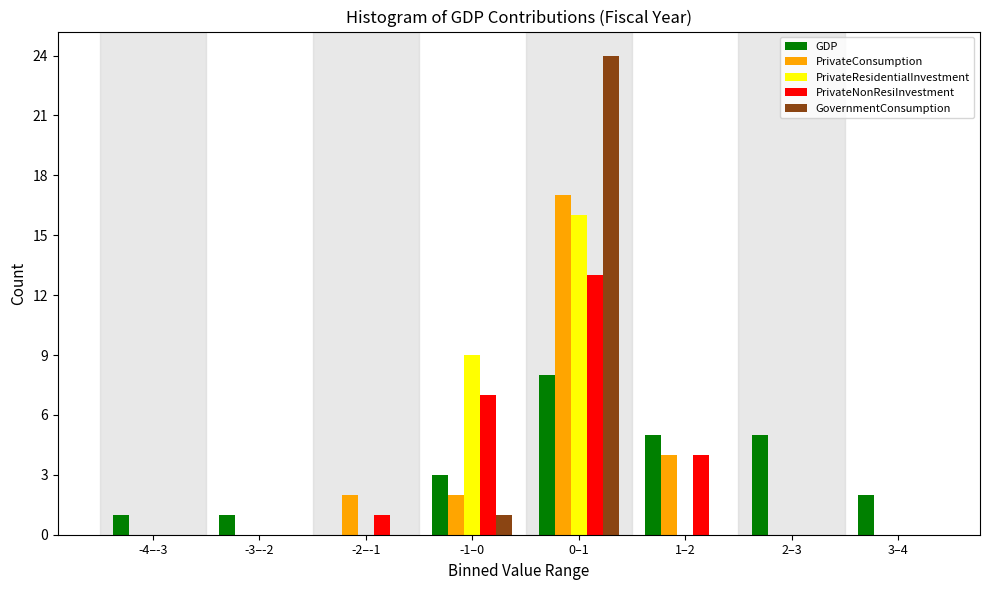

At which label does PrivateConsumption reach its peak?

0–1